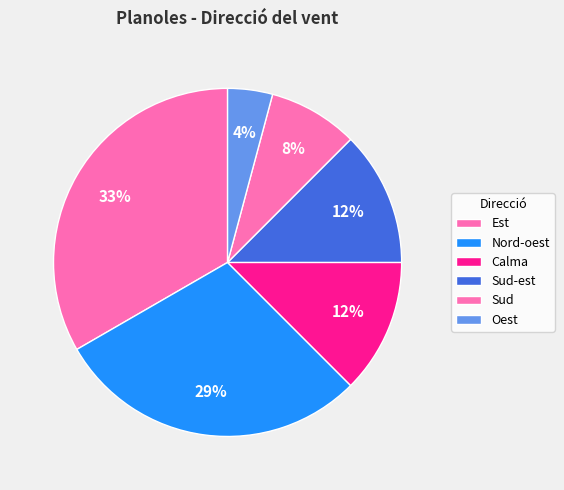

To the nearest percent, what is the average slice percentage?

17%